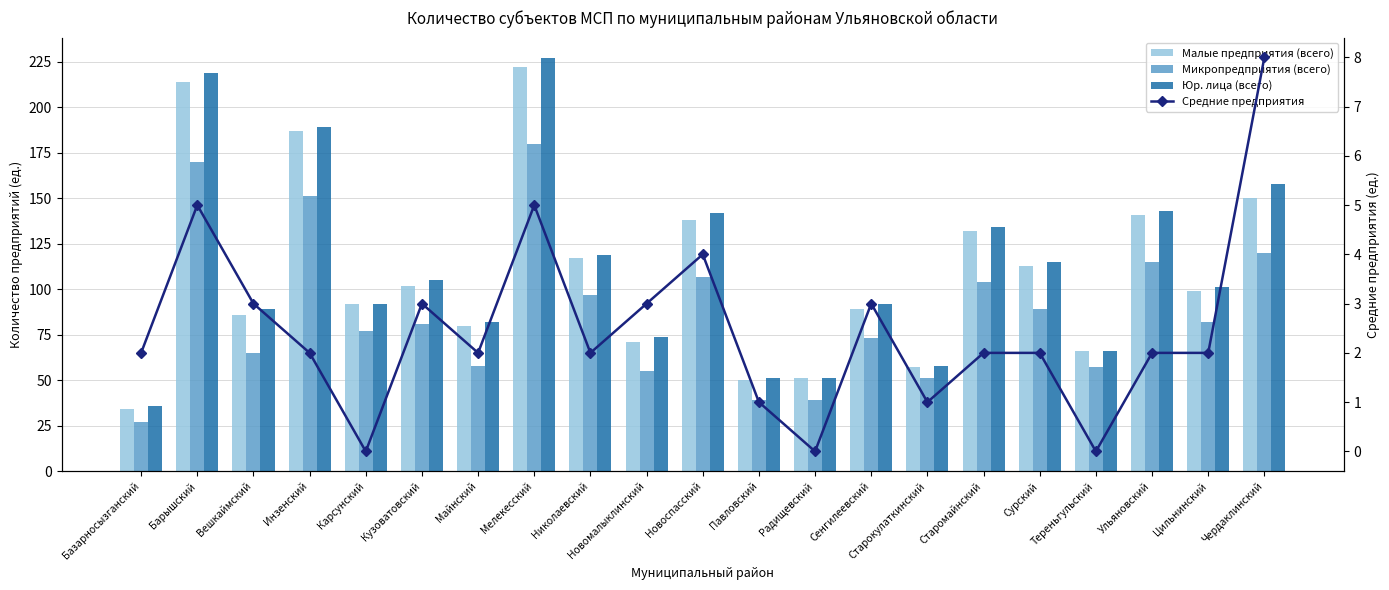

True or false: Средние предприятия has a value of 0 at Радищевский.

True